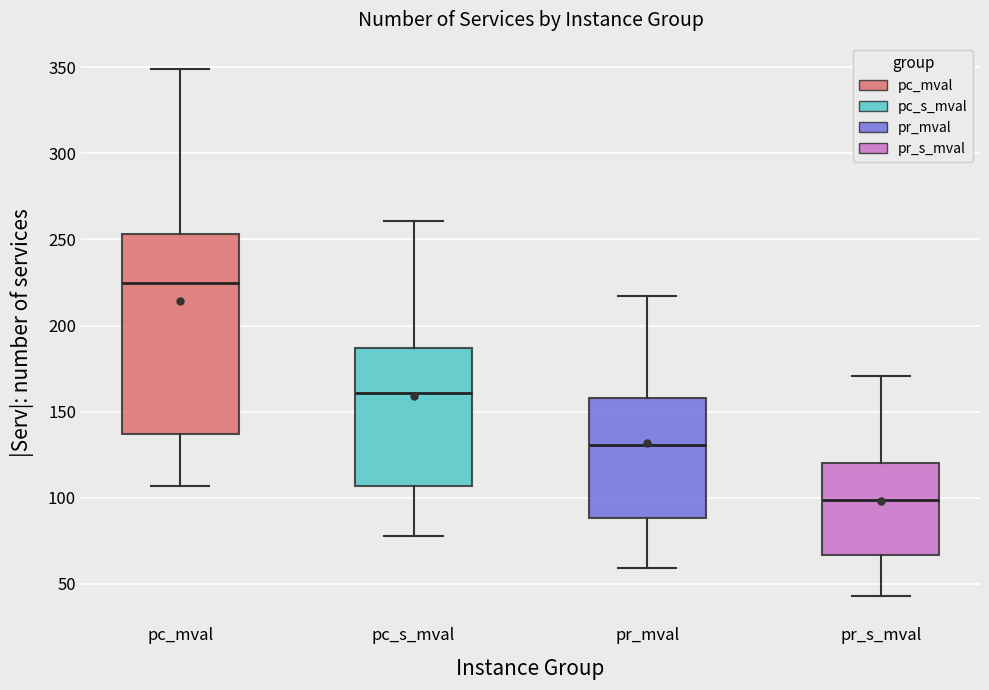

Which box has the lowest median line?

pr_s_mval